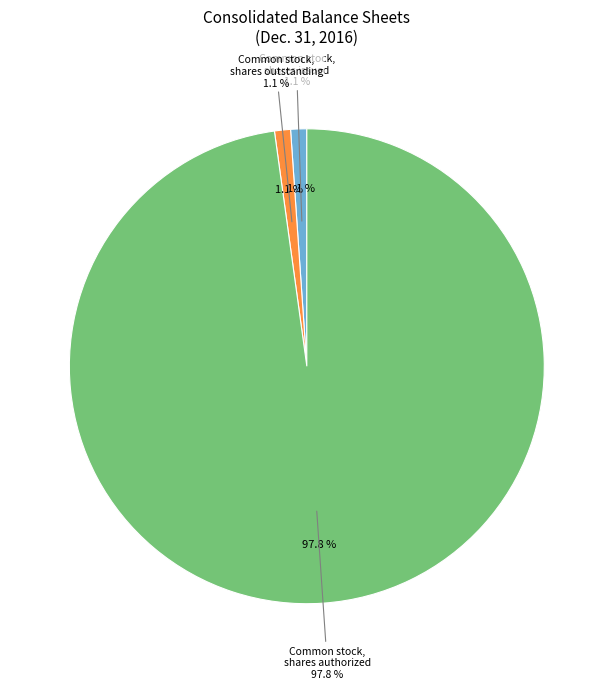

Is it true that Common stock, shares issued is 11% of the pie?

False